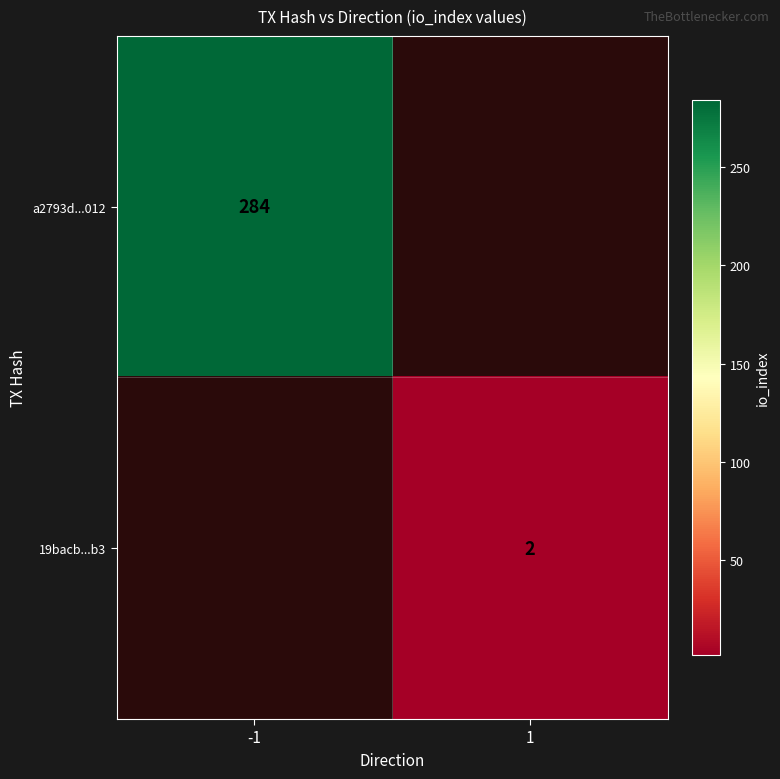

The value of a2793d...012 at -1 is 181. True or false?

False